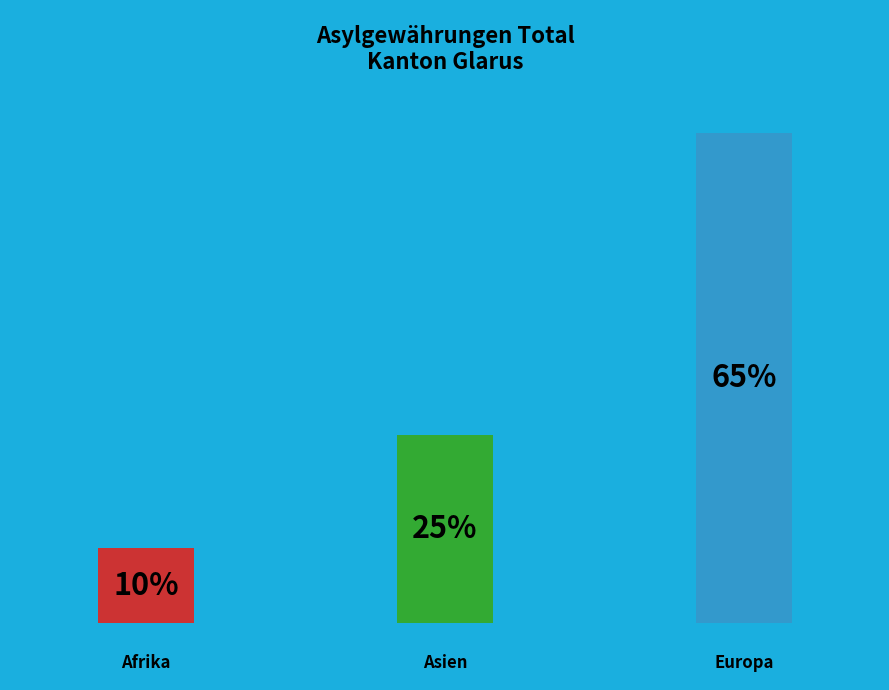

The Afrika slice represents 10% of the pie. True or false?

True